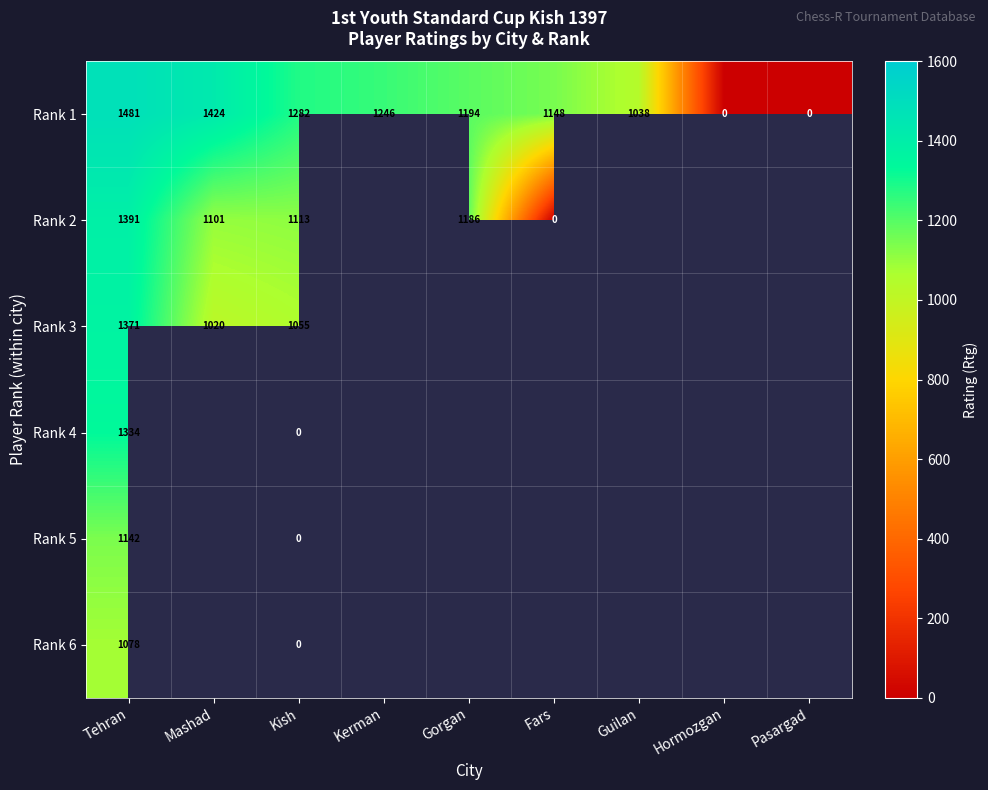

The Rank 6 series shows 1078 at Tehran. True or false?

True